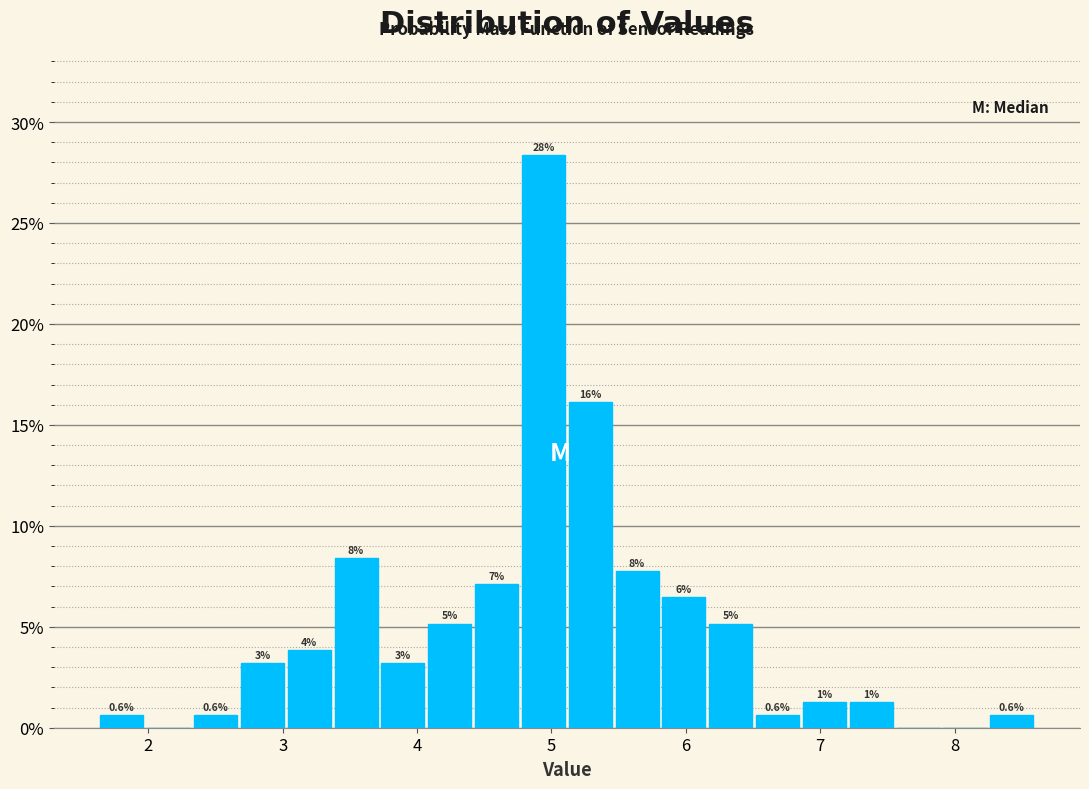

Around what value on the x-axis is the tallest bar? Give the approximate position of its centre, as read against the axis.

4.9